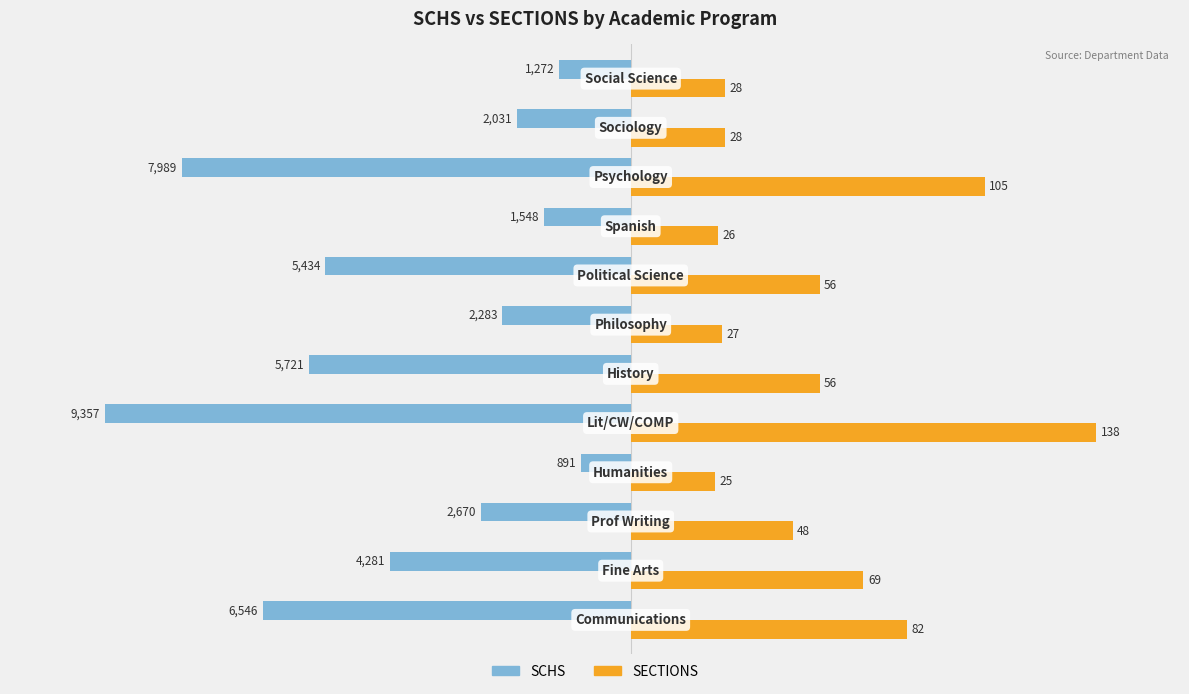

Reading left to right, transcribe all the data shown in this chart.

SCHS: -6546	-4281	-2670	-891	-9357	-5721	-2283	-5434	-1548	-7989	-2031	-1272
SECTIONS (×60): 4920	4140	2880	1500	8280	3360	1620	3360	1560	6300	1680	1680